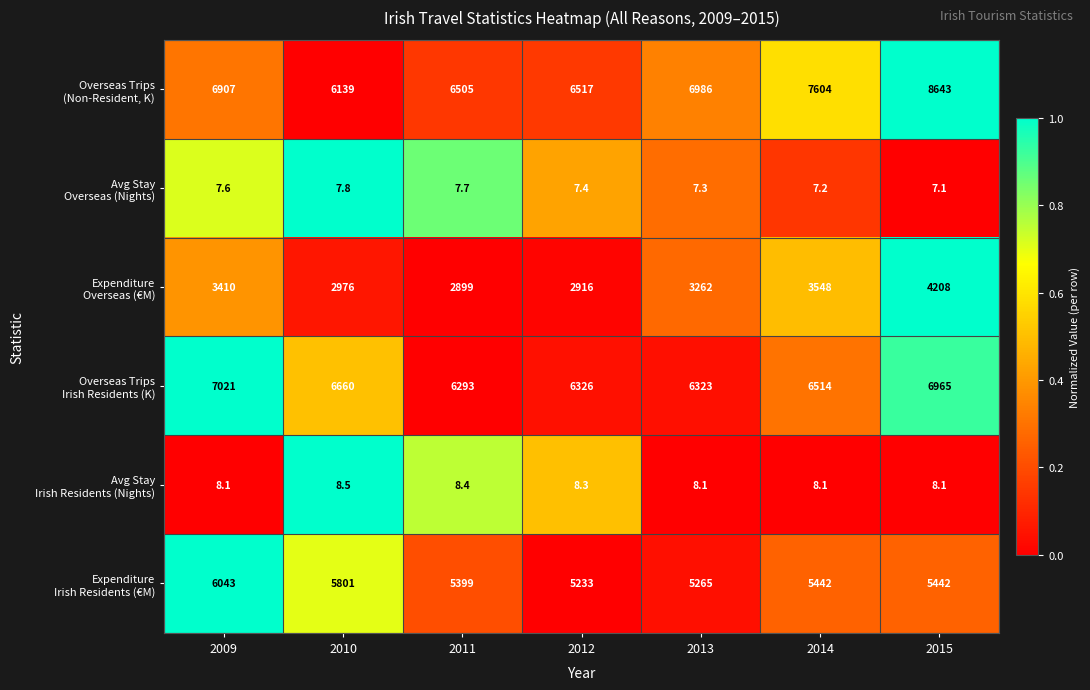

At how many categories does at least one series exceed 1103?

7